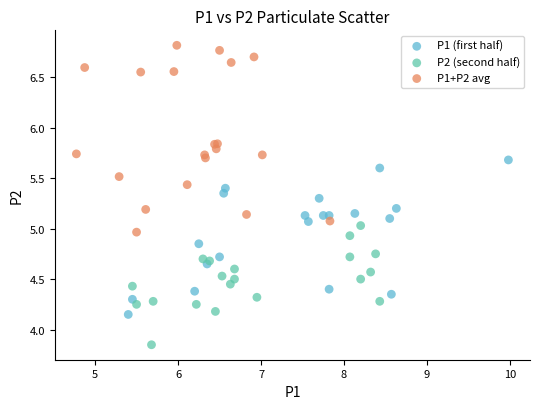

What are all the series names shown in the legend?

P1 (first half), P2 (second half), P1+P2 avg